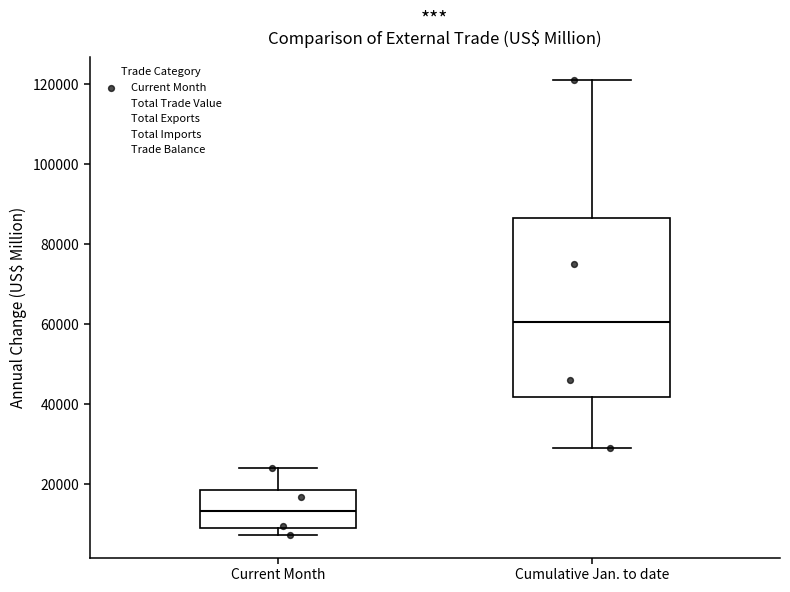

Which box is the tallest, from its lower edge to its upper edge?

Cumulative Jan. to date